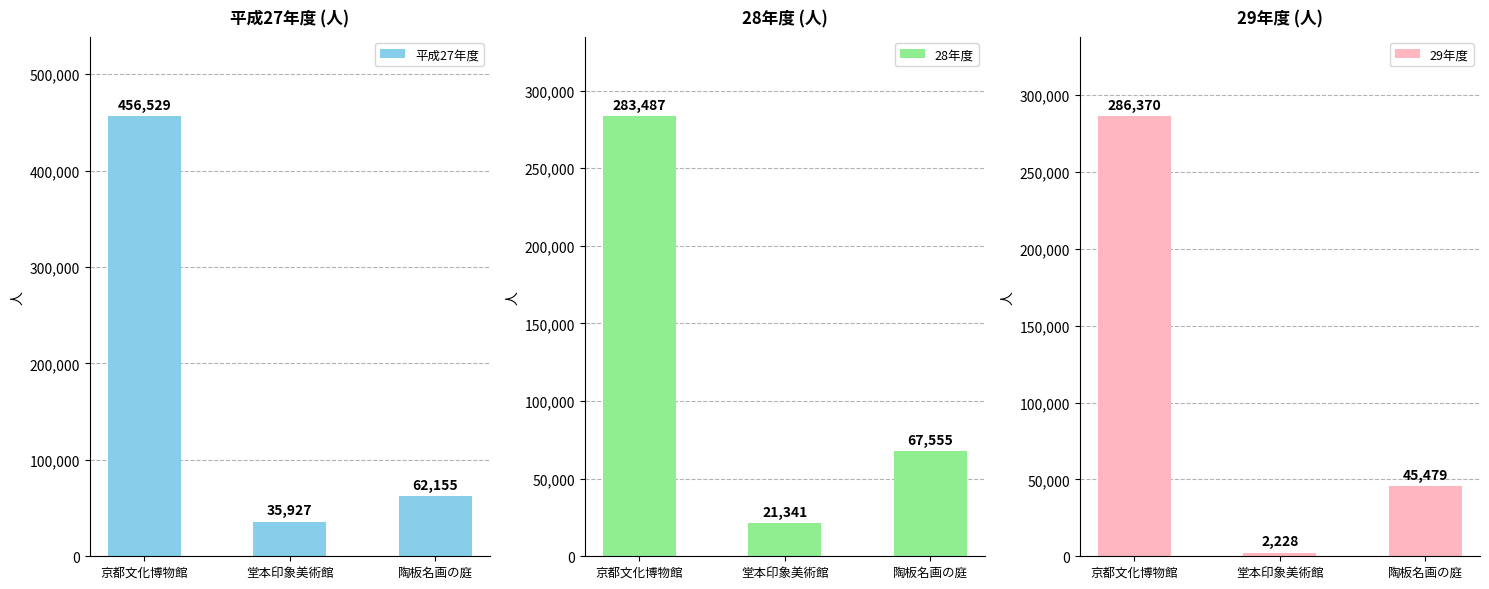

How many values in the 28年度 series are below 67555?

1